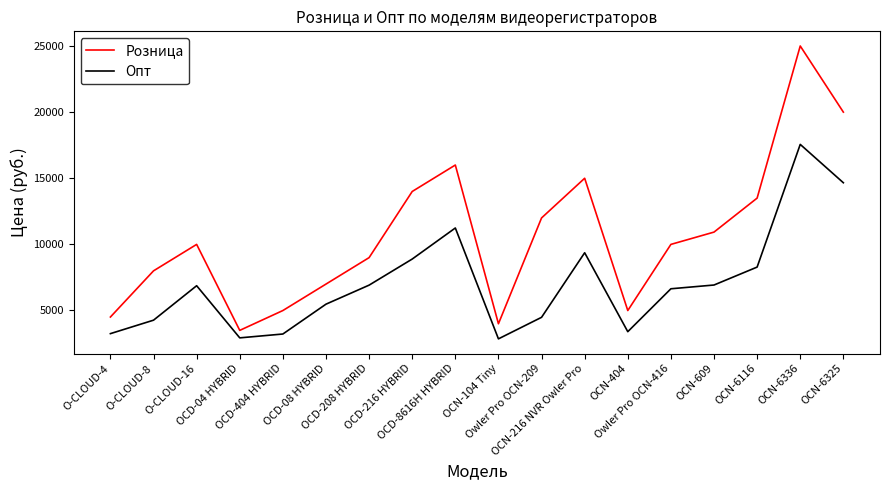

How many values in the Розница series are below 9990?

8